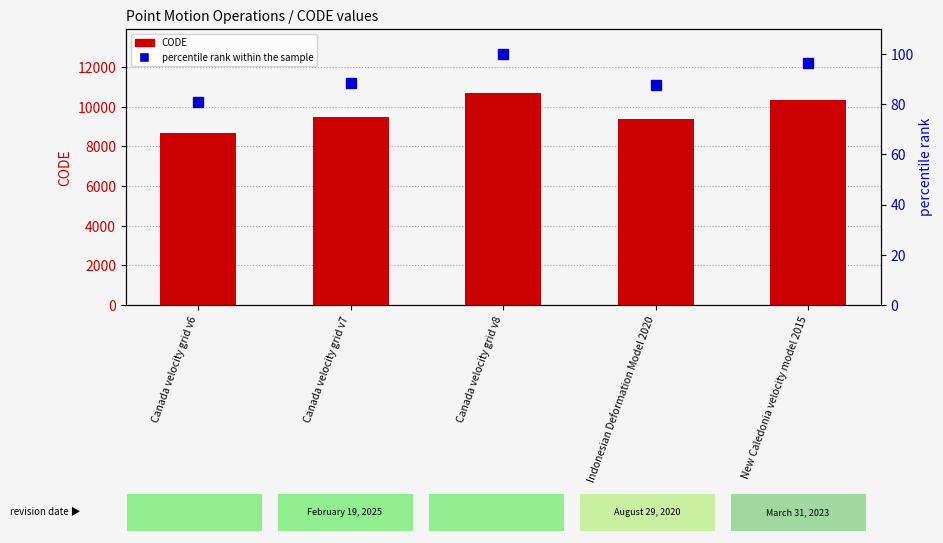

How many groups of bars are there?

5